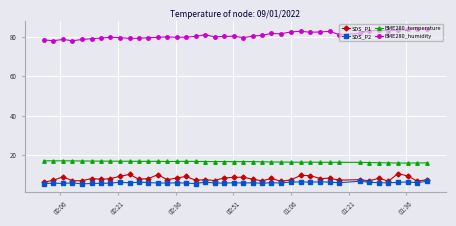

Which series has the largest total across all categories?

BME280_humidity